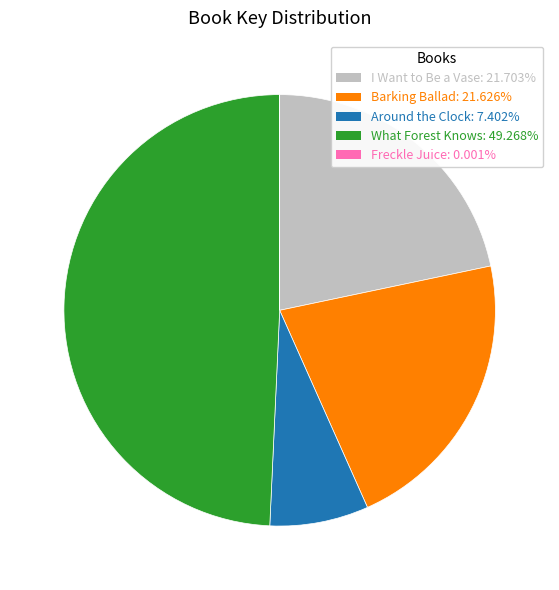

What is the largest slice in the pie chart?

What Forest Knows